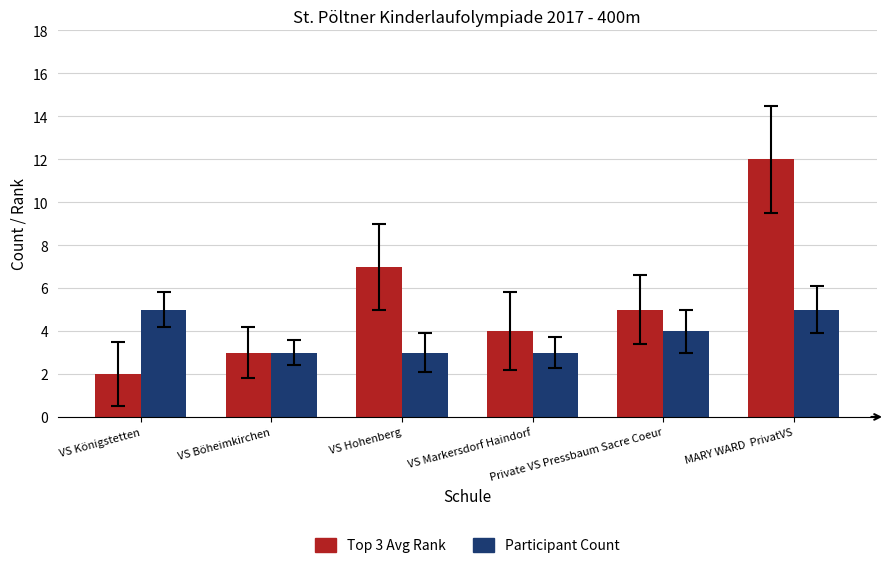

The value of Participant Count at MARY WARD  PrivatVS is 5. True or false?

True